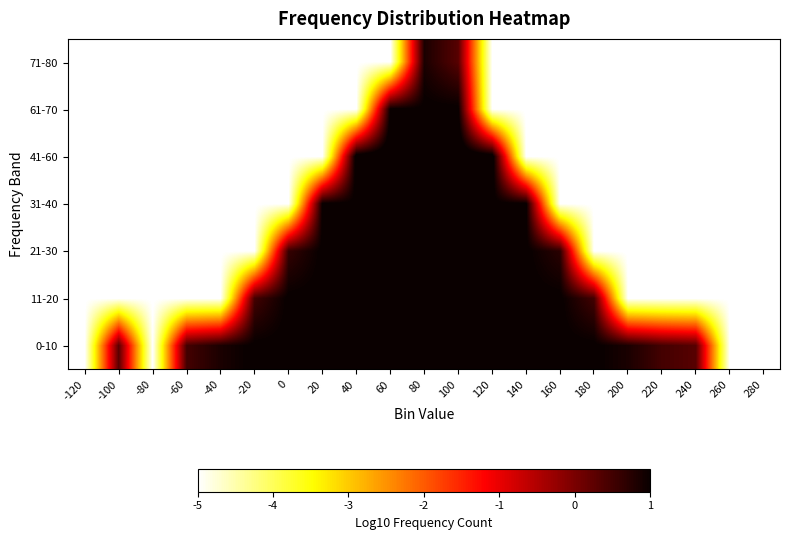

What is the total value across all series at -20?

-23.5